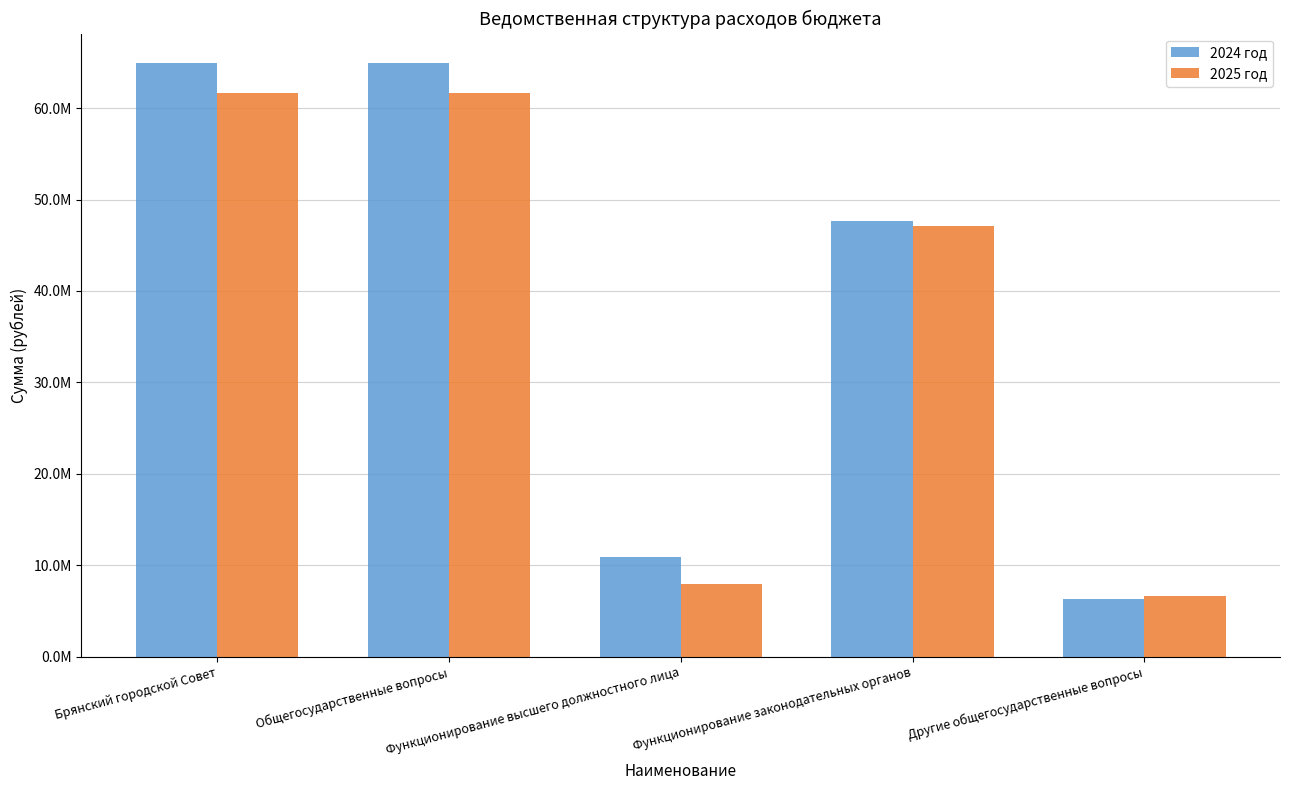

Are the bars horizontal?

No